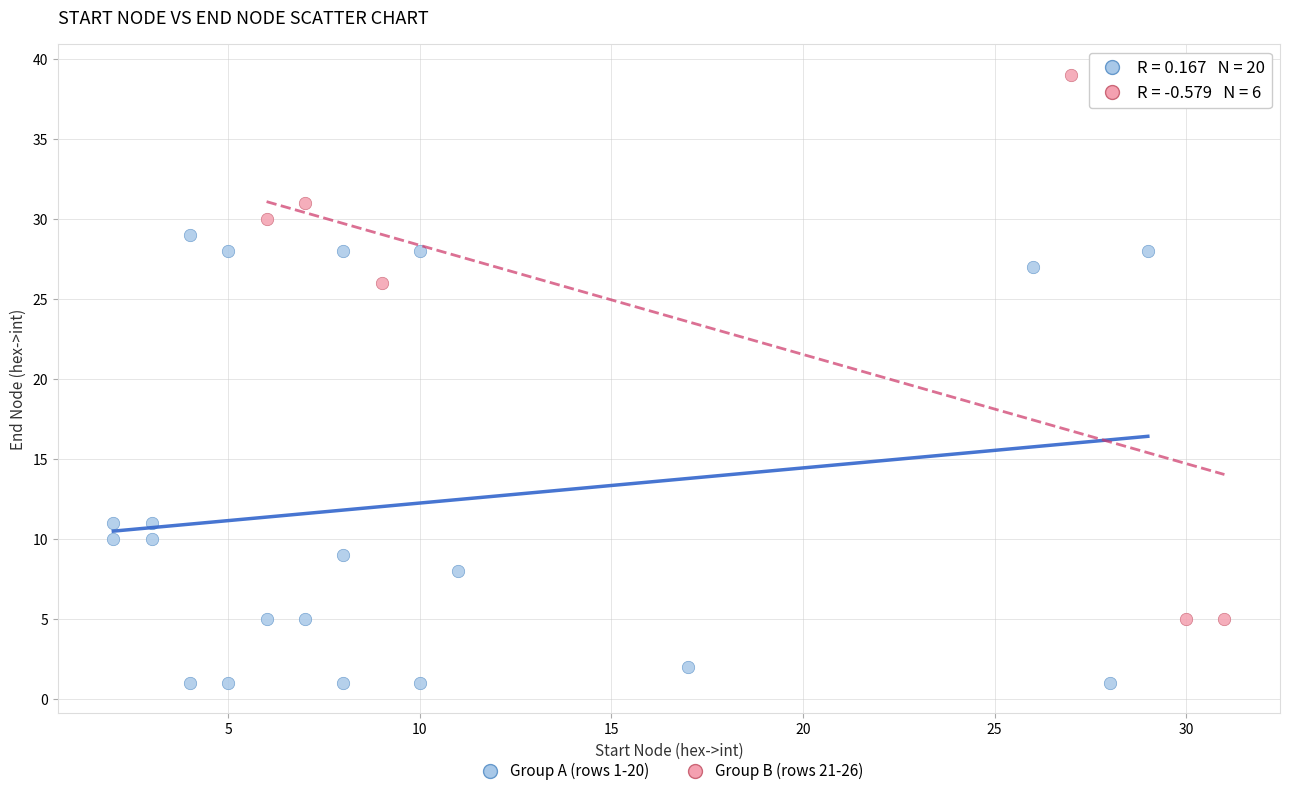

Which series reaches the maximum Y coordinate?

Group B (rows 21-26)